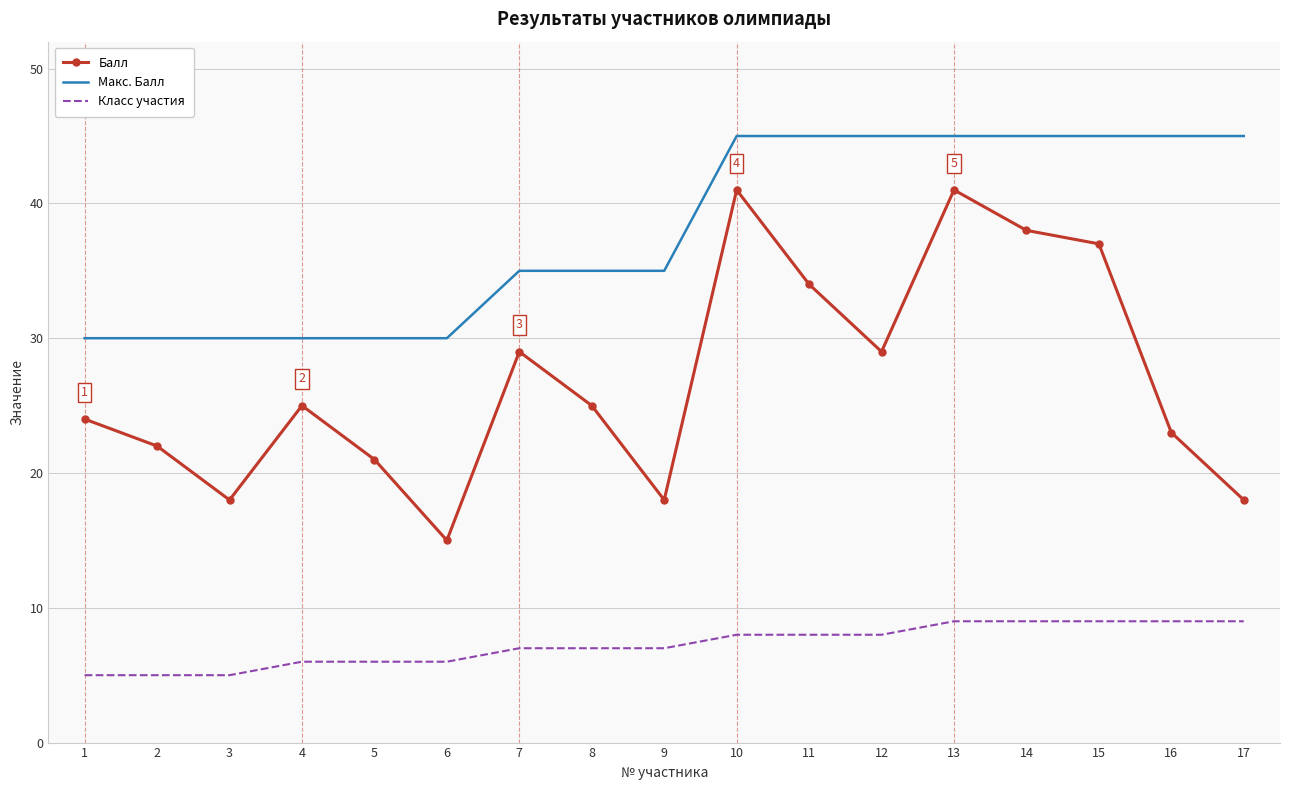

What is the total value across all series at 17?

72